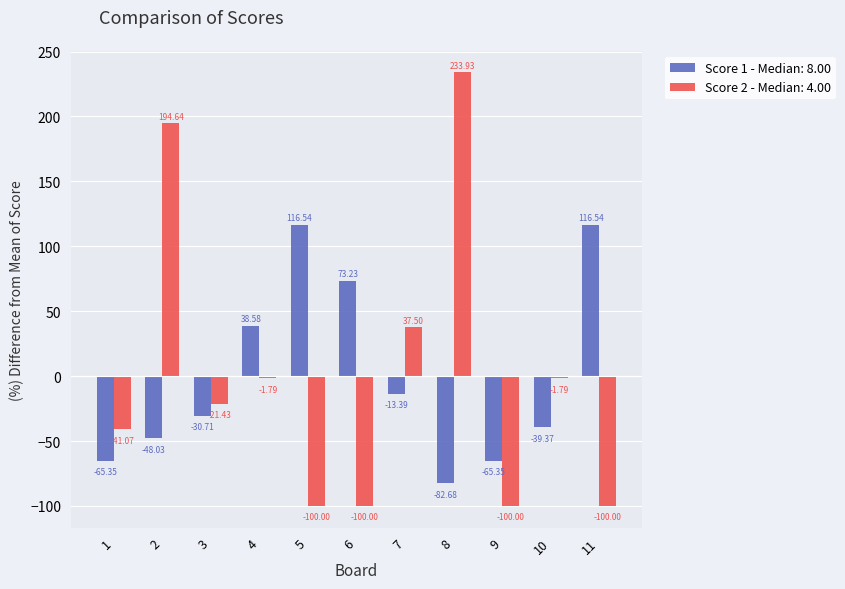

Rank the series by their maximum value, from lowest to highest.

Score 1 - Median: 8.00, Score 2 - Median: 4.00